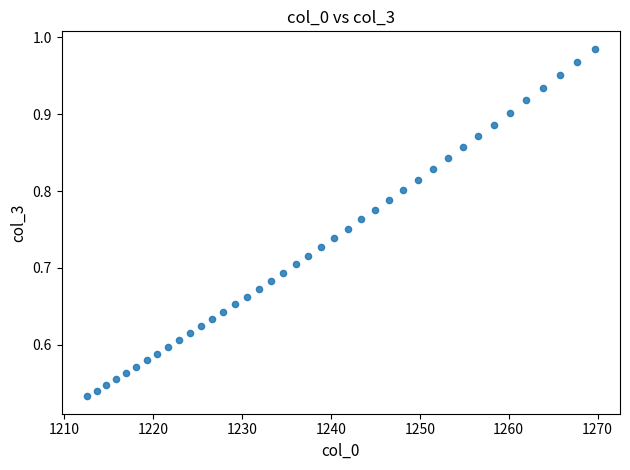

What is the range of X values (max minus min)?

57.1